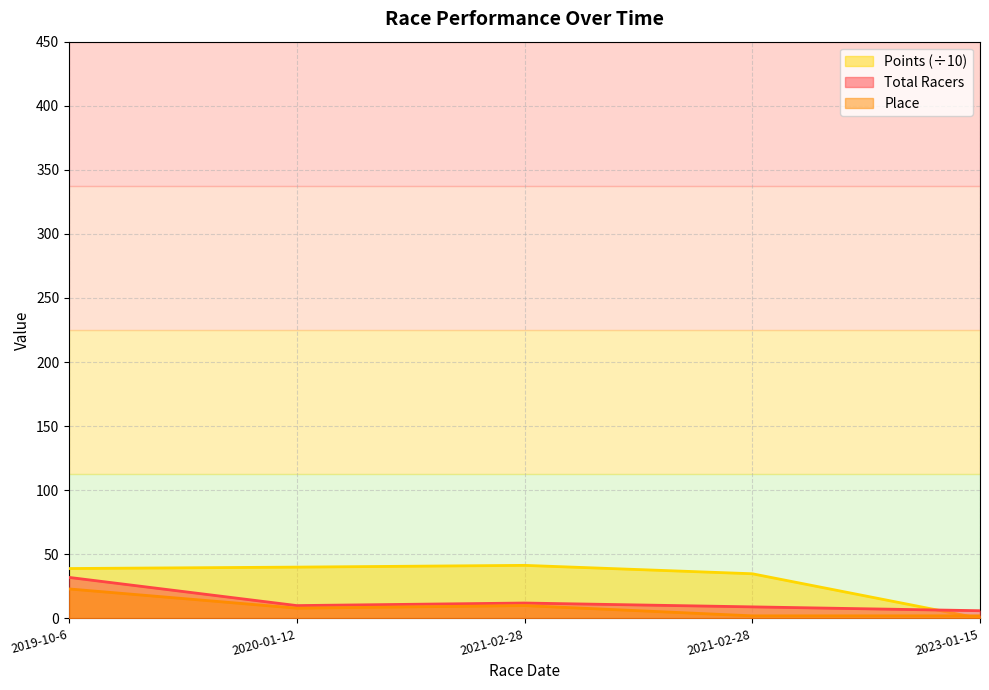

At which category does the chart reach its peak across all series?

2021-02-28